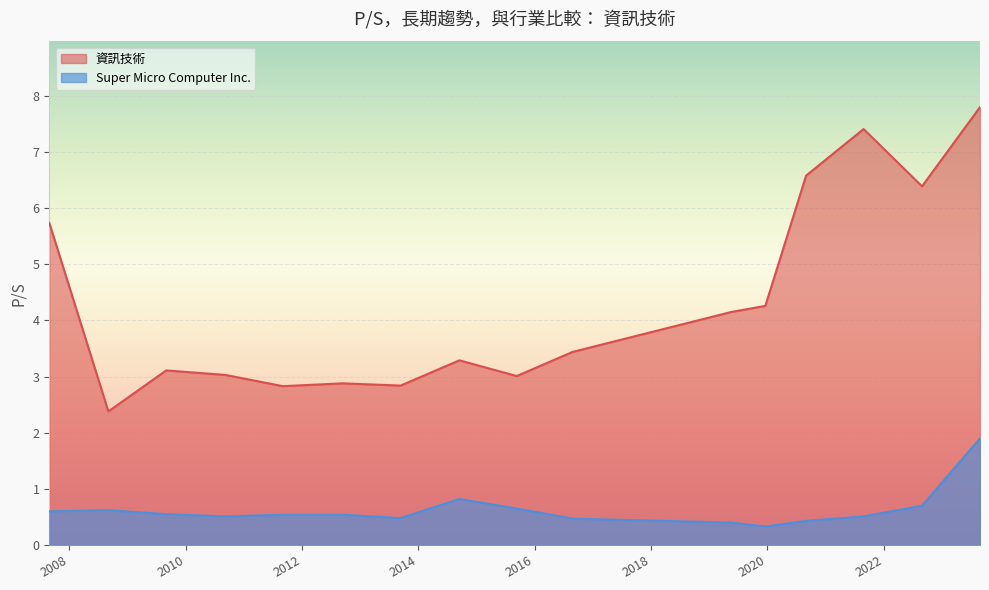

What is the spread (max minus min) of values at 2021-08-27?

6.9